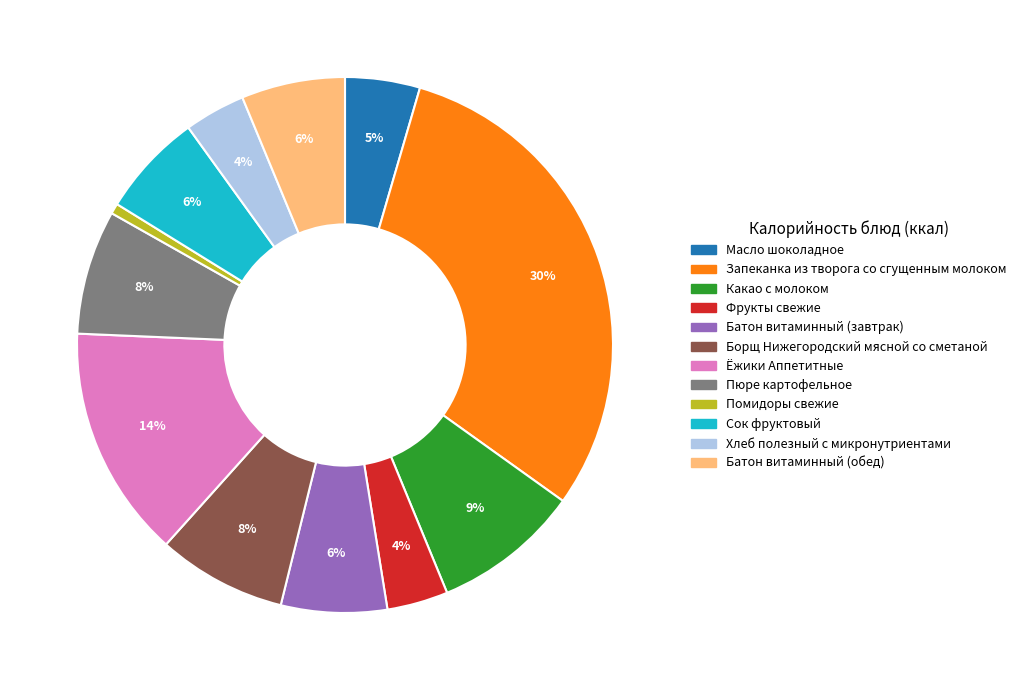

Count the number of slices in the pie.

12